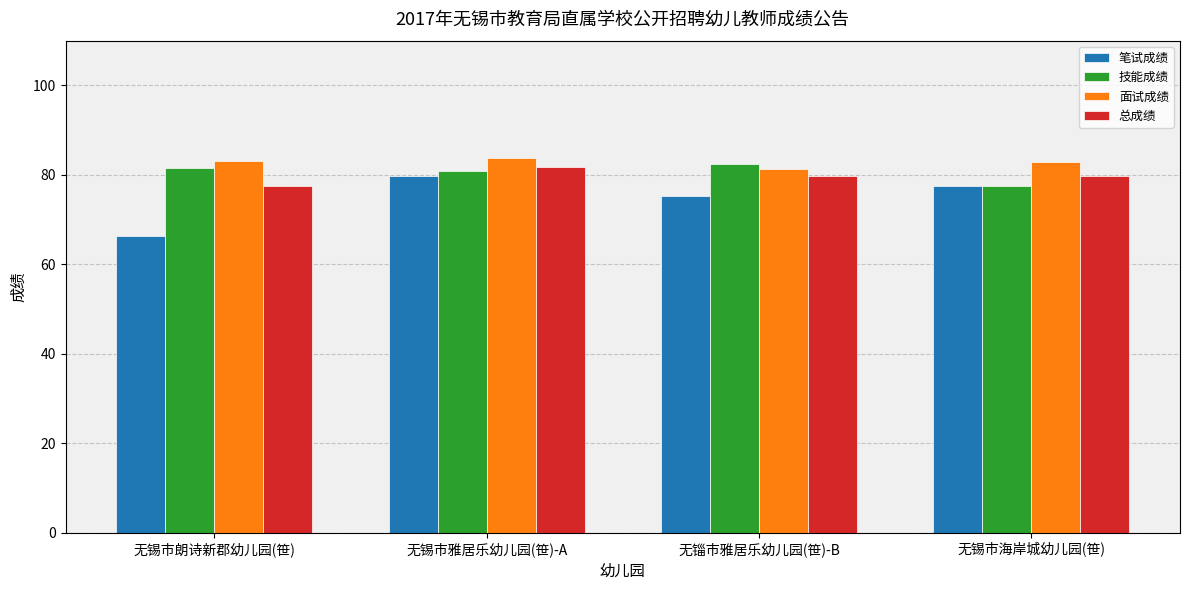

List the labels in order of 笔试成绩 value, largest first.

无锡市雅居乐幼儿园(笹)-A, 无锡市海岸城幼儿园(笹), 无锱市雅居乐幼儿园(笹)-B, 无锡市朗诗新郡幼儿园(笹)